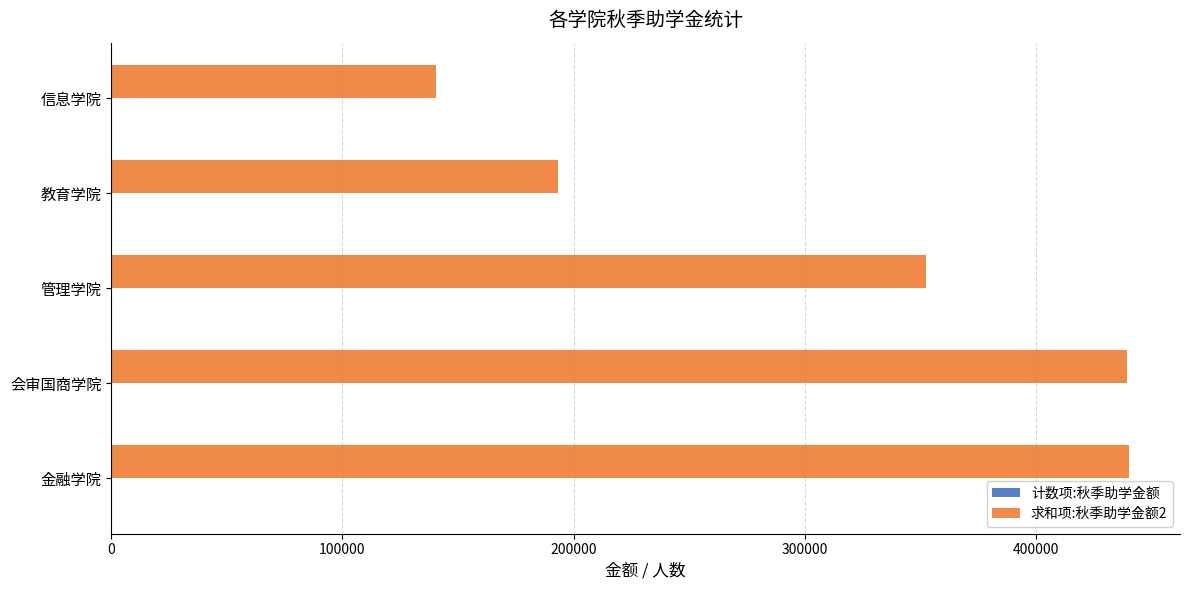

What is the greatest value displayed?

440150